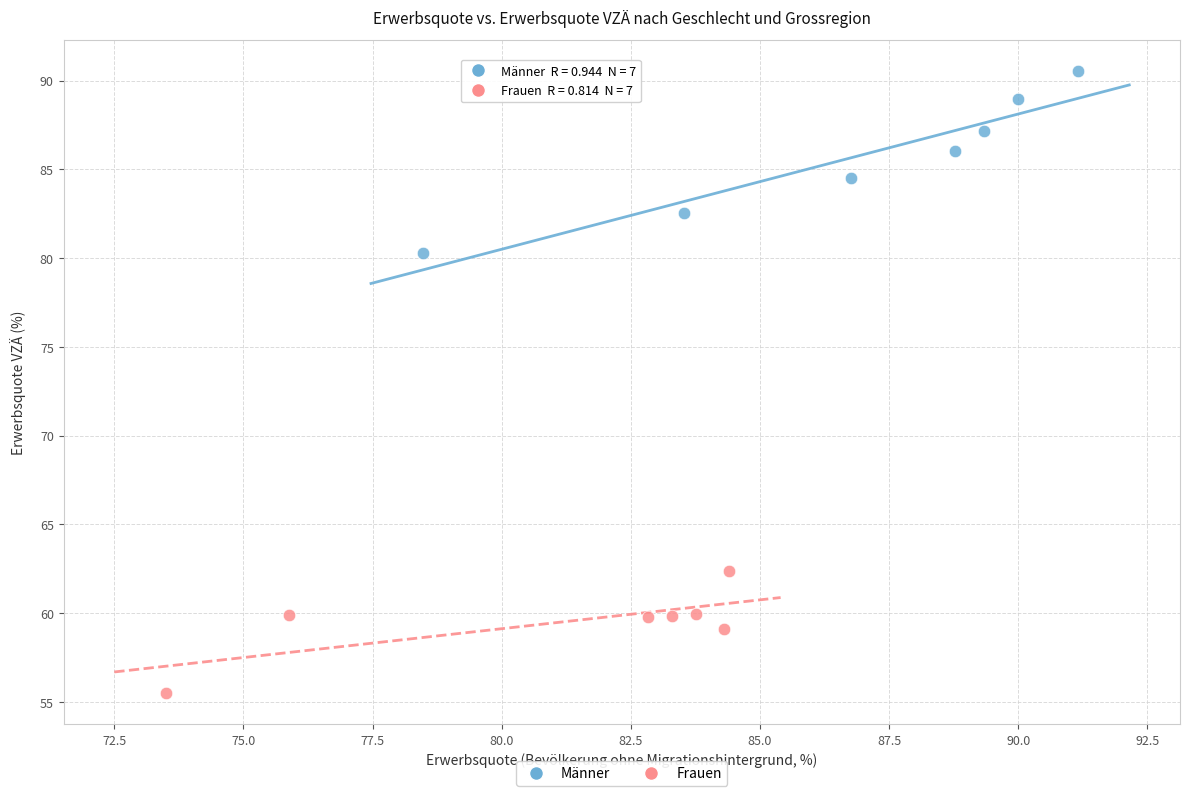

Which series contains the highest Y value?

Männer